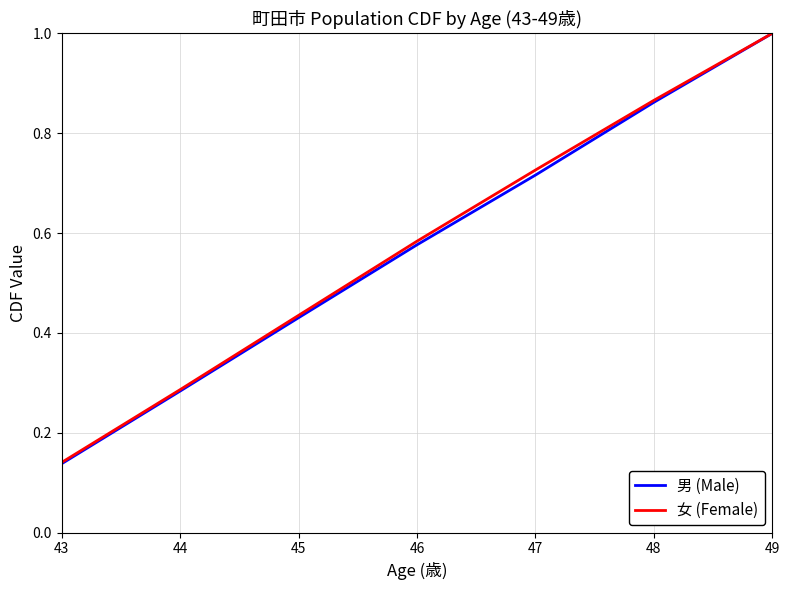

True or false: 男 (Male) has a value of 1.4 at 49.

False